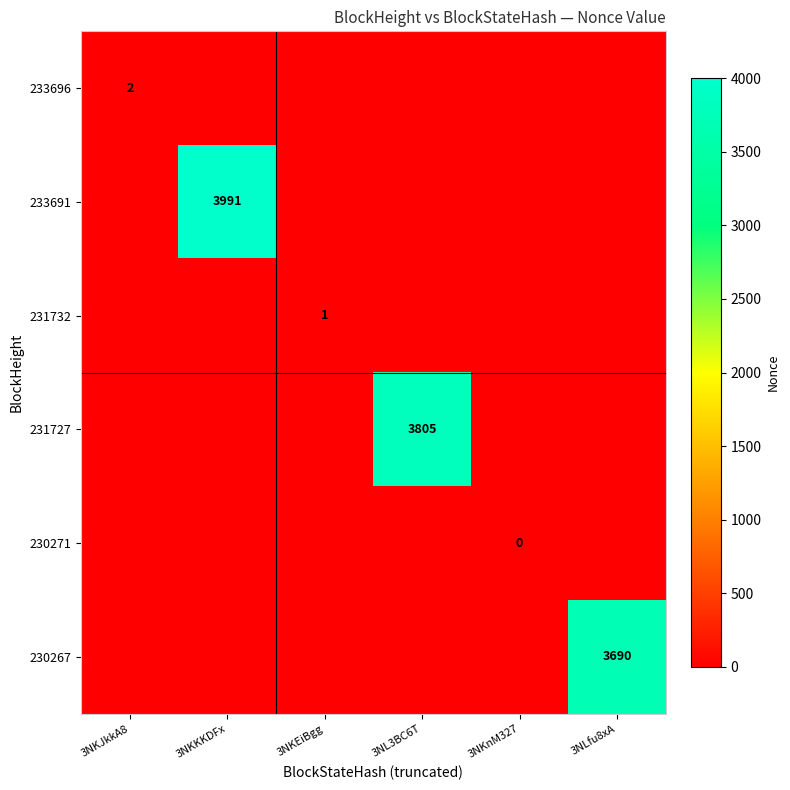

Which series has the largest total across all categories?

233691